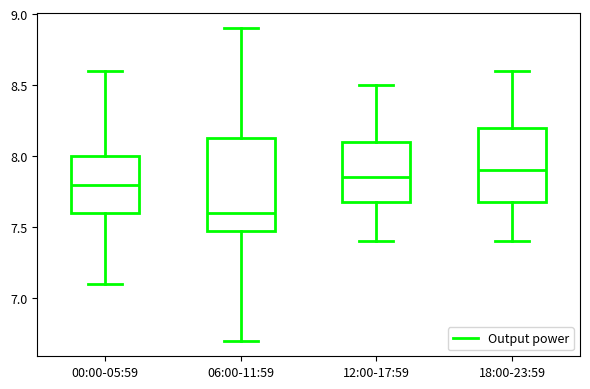

Which box's median line is the lowest?

06:00-11:59